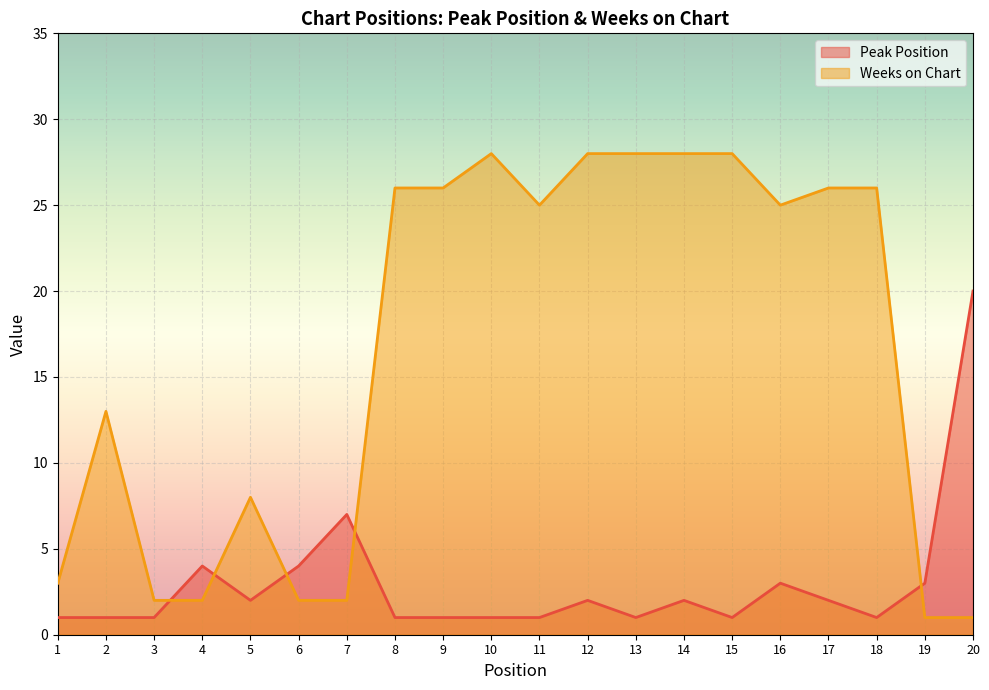

How many series are shown in this chart?

2